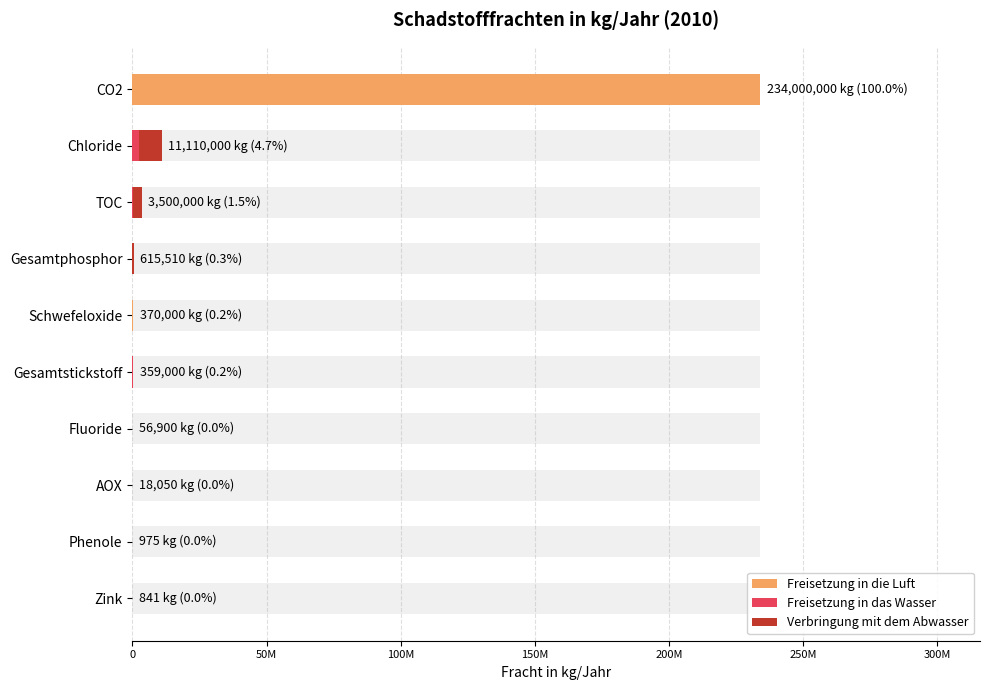

What is the greatest value displayed?

234000000